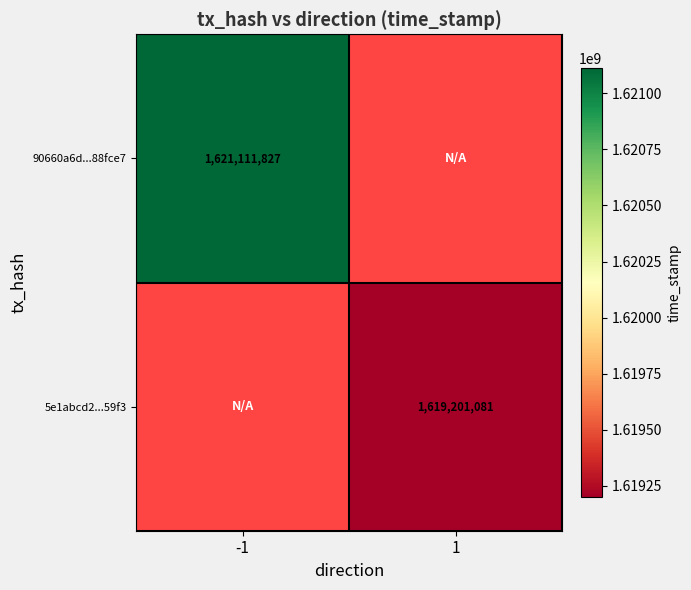

Which has a higher value, 1 or -1?

-1